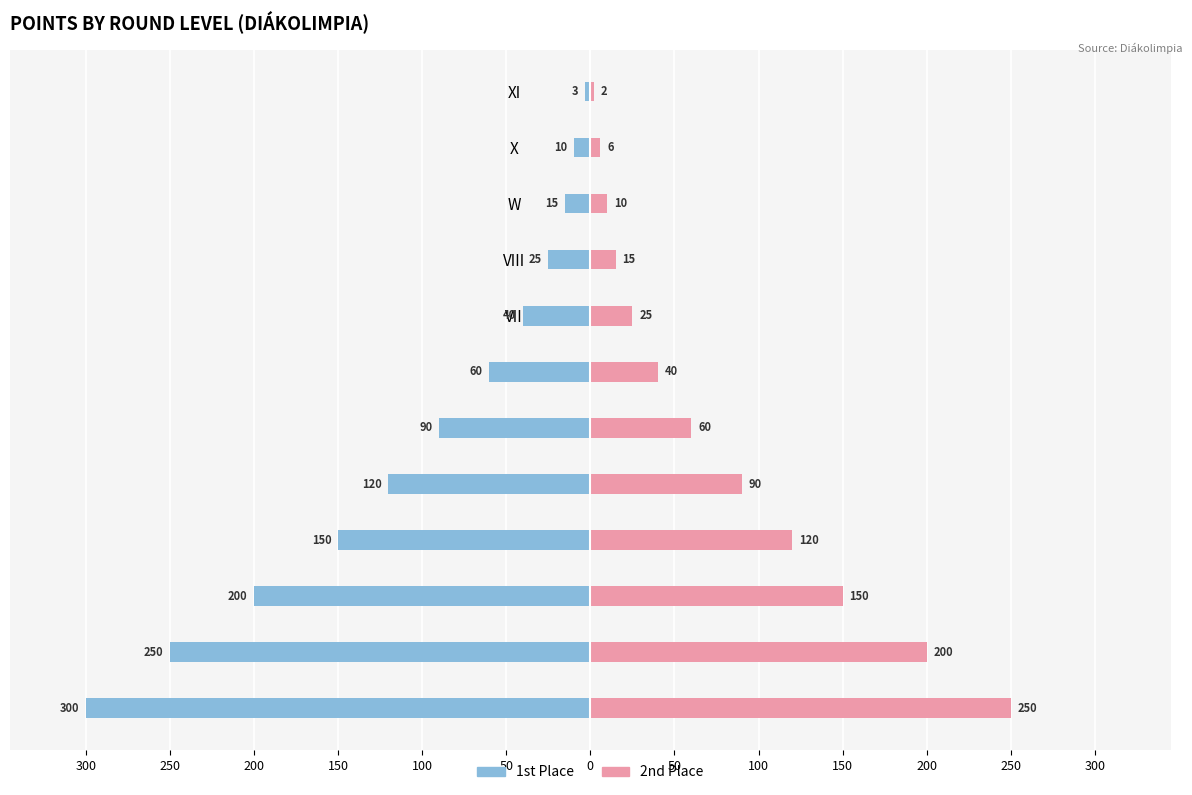

Between A and V, which series saw the biggest shift?

1st Place